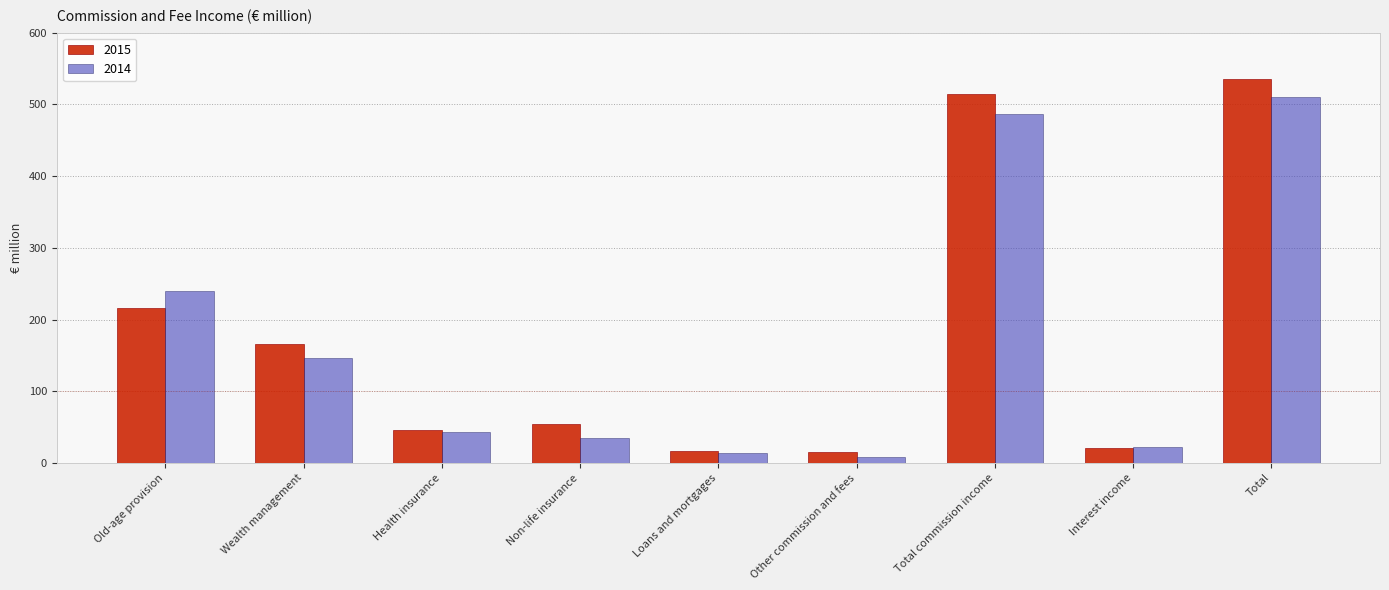

Between Other commission and fees and Interest income, which series saw the biggest shift?

2014